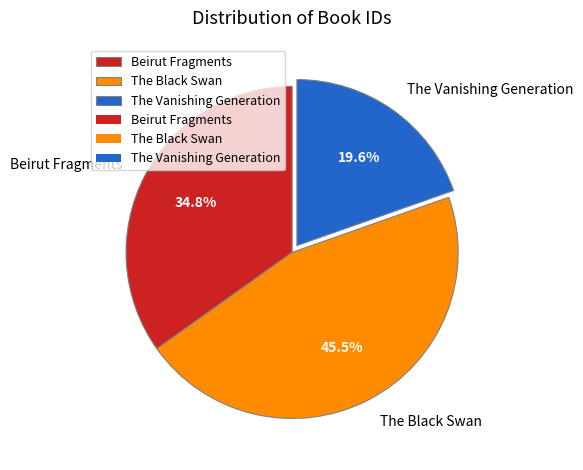

Which category has the biggest portion of the pie?

The Black Swan